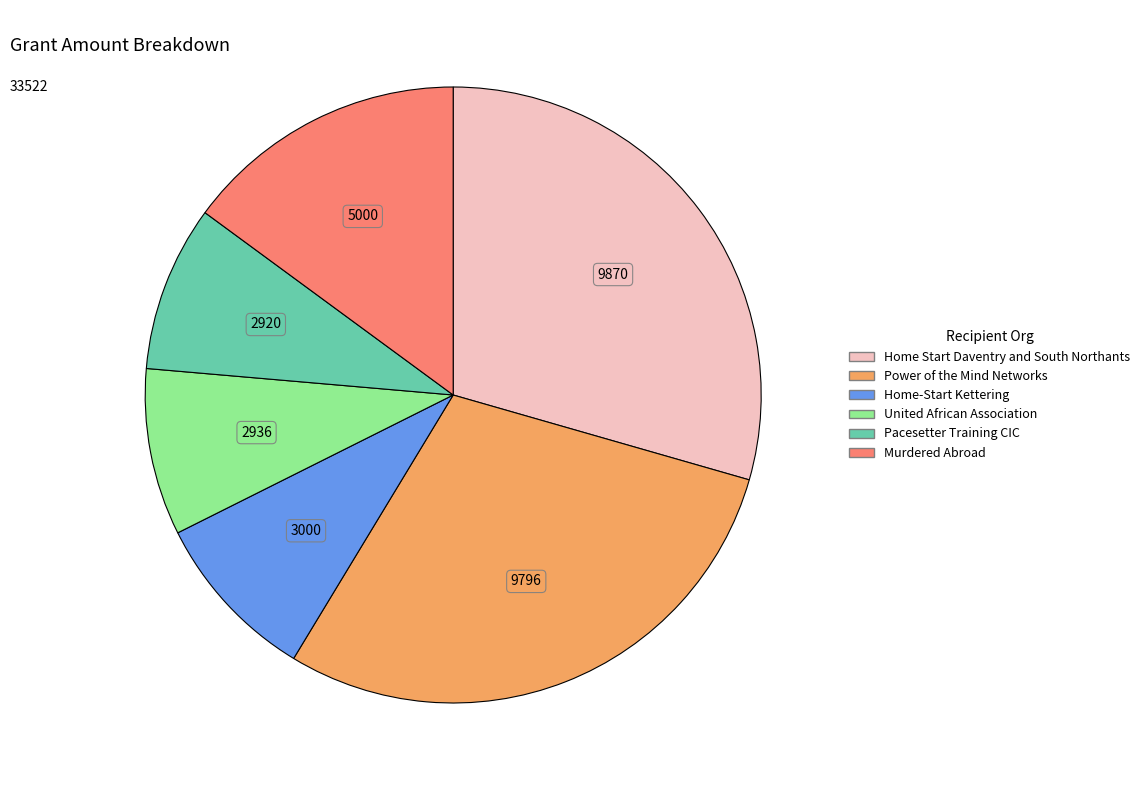

Does Power of the Mind Networks represent more than half of the total?

No